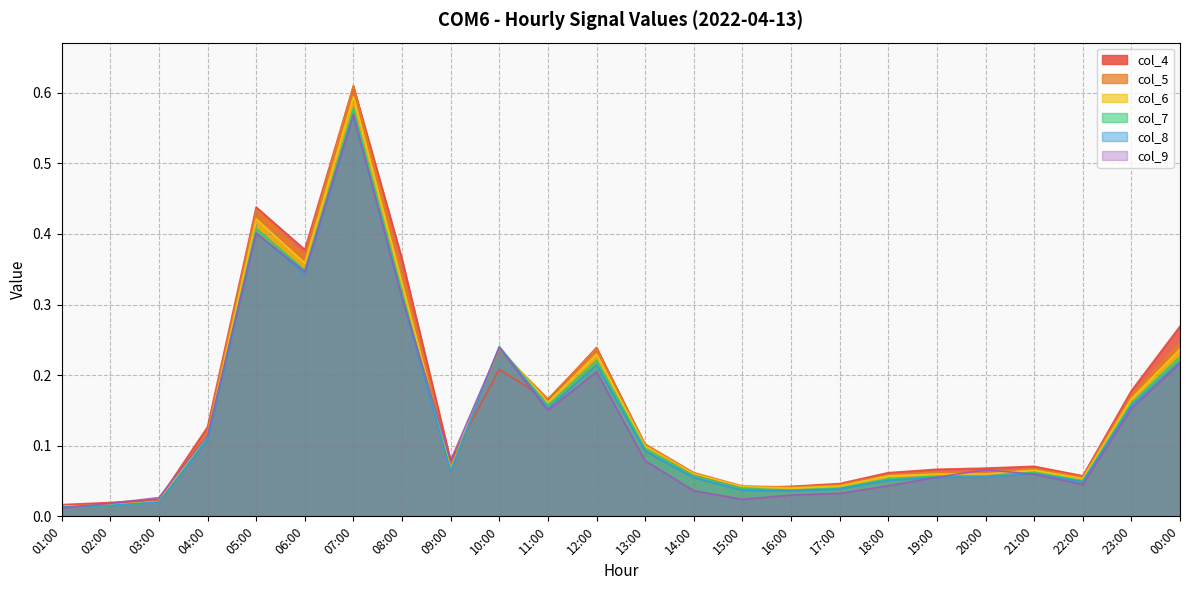

Reading left to right, transcribe all the data shown in this chart.

col_4: 01:00=0.0	02:00=0.0	03:00=0.0	04:00=0.1	05:00=0.4	06:00=0.4	07:00=0.6	08:00=0.4	09:00=0.1	10:00=0.2	11:00=0.2	12:00=0.2	13:00=0.1	14:00=0.1	15:00=0.0	16:00=0.0	17:00=0.0	18:00=0.1	19:00=0.1	20:00=0.1	21:00=0.1	22:00=0.1	23:00=0.2	00:00=0.3
col_5: 01:00=0.0	02:00=0.0	03:00=0.0	04:00=0.1	05:00=0.4	06:00=0.4	07:00=0.6	08:00=0.3	09:00=0.1	10:00=0.2	11:00=0.2	12:00=0.2	13:00=0.1	14:00=0.1	15:00=0.0	16:00=0.0	17:00=0.0	18:00=0.1	19:00=0.1	20:00=0.1	21:00=0.1	22:00=0.1	23:00=0.2	00:00=0.2
col_6: 01:00=0.0	02:00=0.0	03:00=0.0	04:00=0.1	05:00=0.4	06:00=0.4	07:00=0.6	08:00=0.3	09:00=0.1	10:00=0.2	11:00=0.2	12:00=0.2	13:00=0.1	14:00=0.1	15:00=0.0	16:00=0.0	17:00=0.0	18:00=0.1	19:00=0.1	20:00=0.1	21:00=0.1	22:00=0.1	23:00=0.2	00:00=0.2
col_7: 01:00=0.0	02:00=0.0	03:00=0.0	04:00=0.1	05:00=0.4	06:00=0.3	07:00=0.6	08:00=0.3	09:00=0.1	10:00=0.2	11:00=0.2	12:00=0.2	13:00=0.1	14:00=0.1	15:00=0.0	16:00=0.0	17:00=0.0	18:00=0.1	19:00=0.1	20:00=0.1	21:00=0.1	22:00=0.1	23:00=0.2	00:00=0.2
col_8: 01:00=0.0	02:00=0.0	03:00=0.0	04:00=0.1	05:00=0.4	06:00=0.3	07:00=0.6	08:00=0.3	09:00=0.1	10:00=0.2	11:00=0.2	12:00=0.2	13:00=0.1	14:00=0.1	15:00=0.0	16:00=0.0	17:00=0.0	18:00=0.1	19:00=0.1	20:00=0.1	21:00=0.1	22:00=0.0	23:00=0.2	00:00=0.2
col_9: 01:00=0.0	02:00=0.0	03:00=0.0	04:00=0.1	05:00=0.4	06:00=0.3	07:00=0.6	08:00=0.3	09:00=0.1	10:00=0.2	11:00=0.2	12:00=0.2	13:00=0.1	14:00=0.0	15:00=0.0	16:00=0.0	17:00=0.0	18:00=0.0	19:00=0.1	20:00=0.1	21:00=0.1	22:00=0.0	23:00=0.2	00:00=0.2